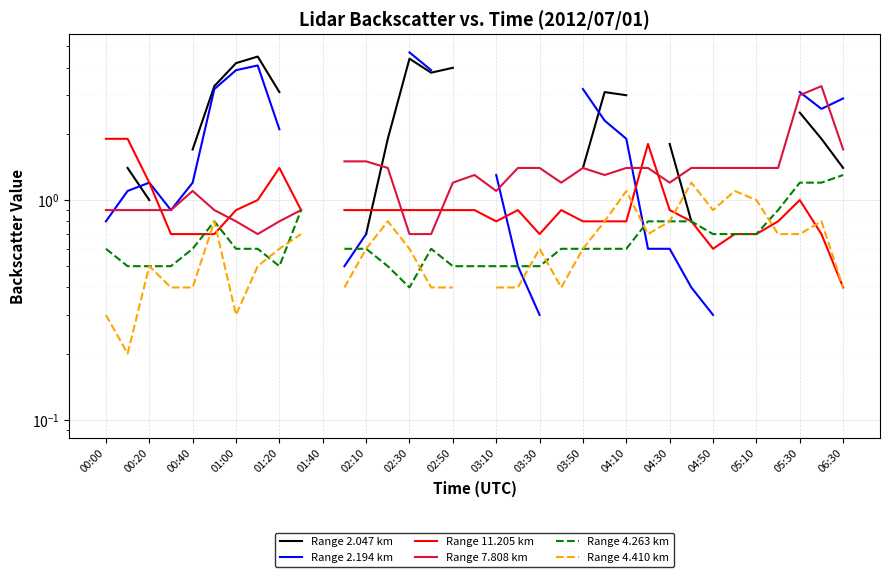

What is the value of the Range 4.410 km point at the 33rd from the left?

0.7